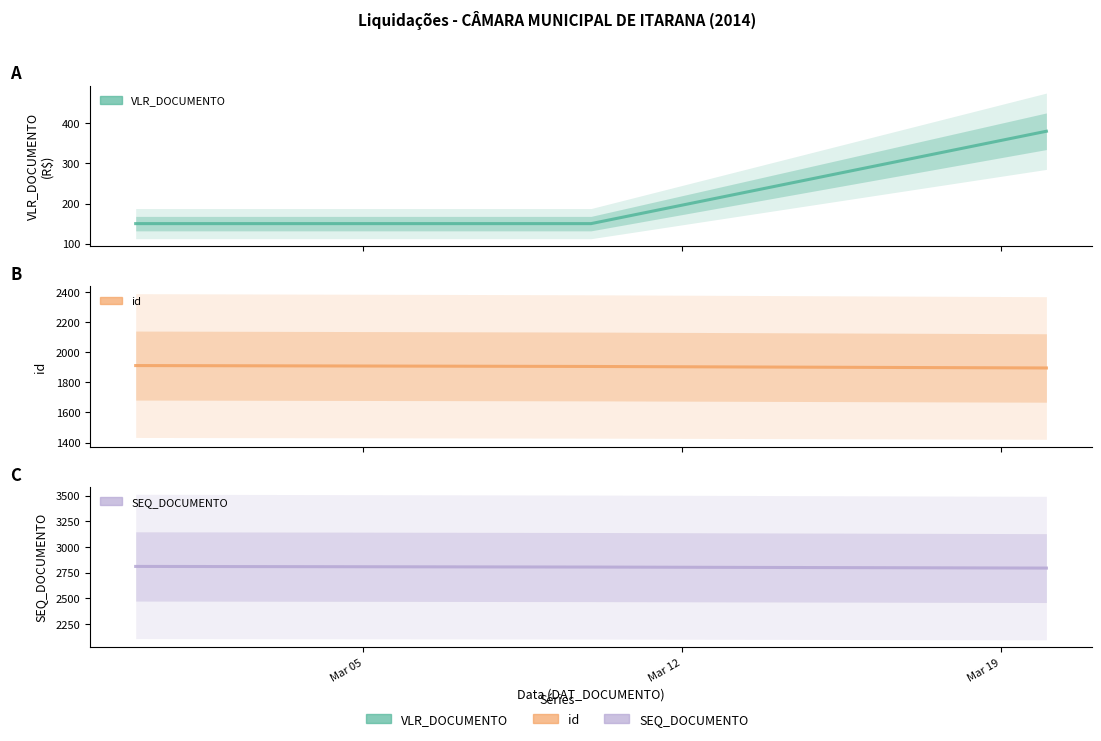

What is the value of the id point at the 1st from the left?

1912